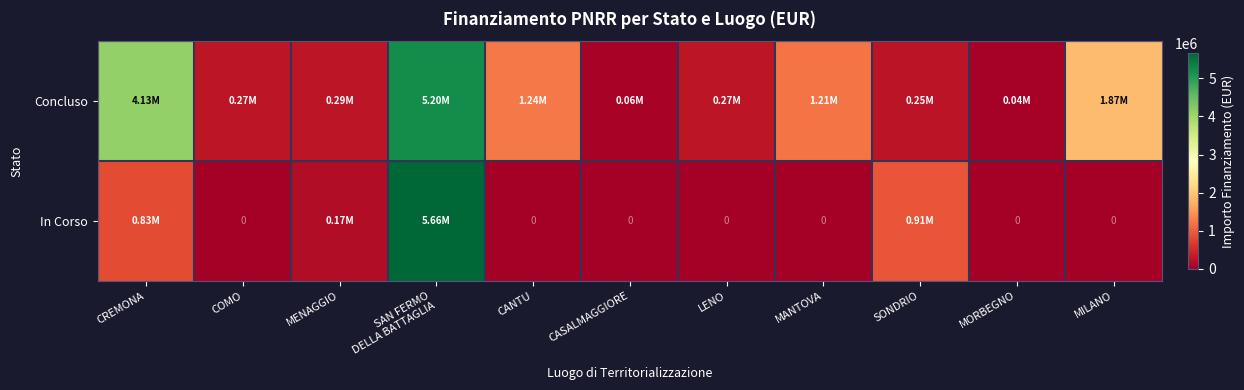

The Concluso series shows 4132595.6 at CREMONA. True or false?

True